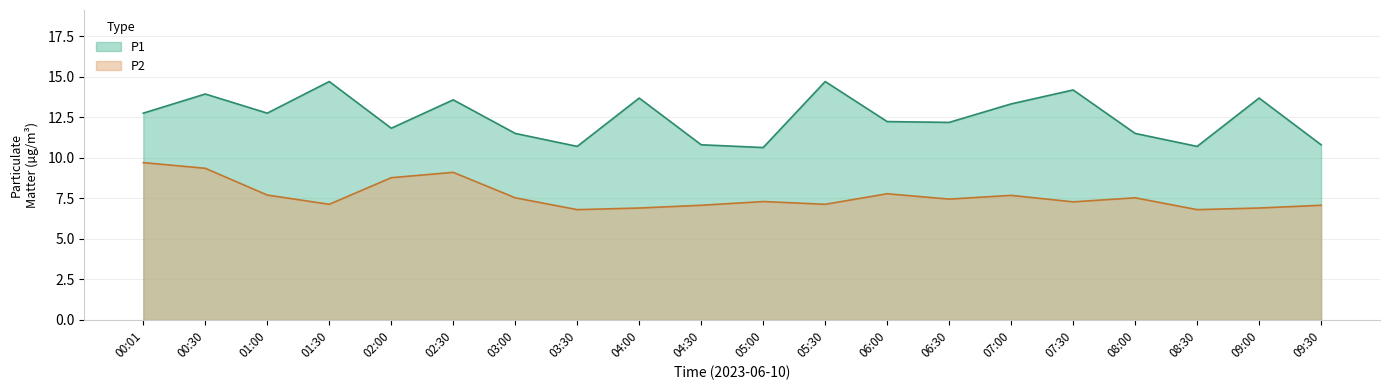

Rank the series by their average value, from highest to lowest.

P1, P2